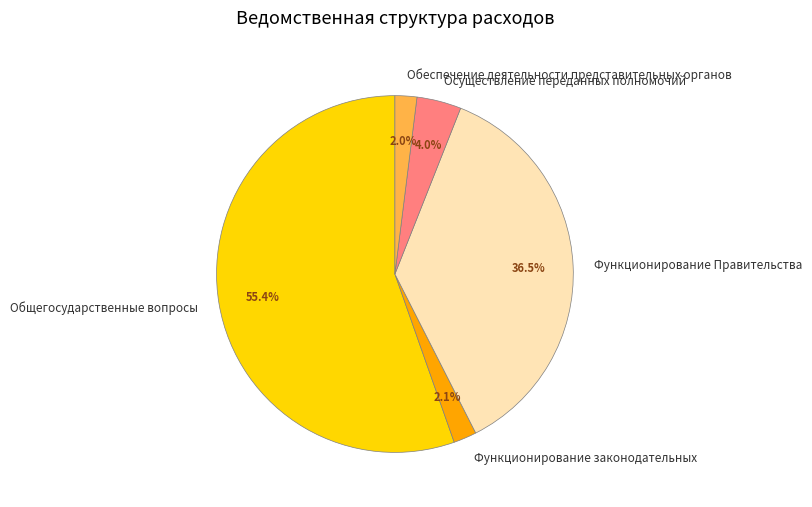

Which has a higher value, Осуществление переданных полномочий or Обеспечение деятельности представительных органов?

Осуществление переданных полномочий